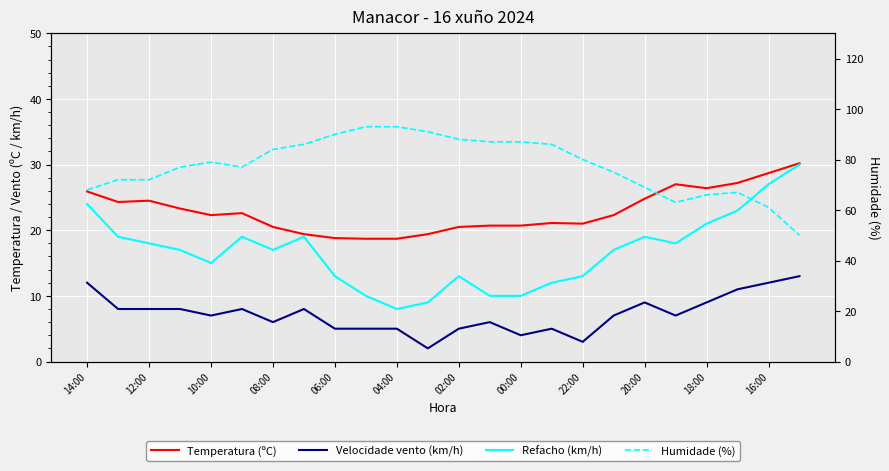

What is the difference between the second highest and second lowest values in the Velocidade vento (km/h) series?

9.0